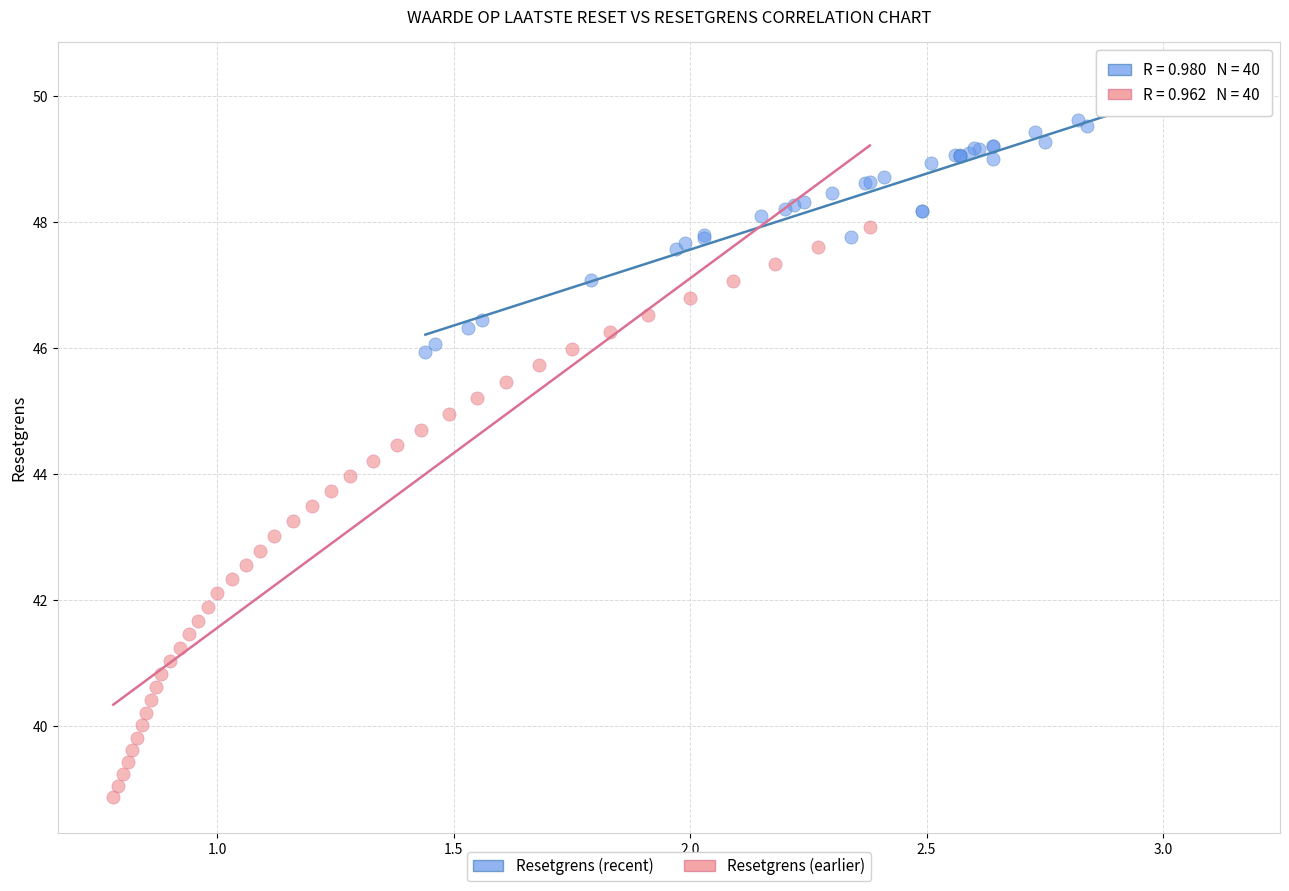

Which series has the widest spread of Y values?

Resetgrens (earlier)